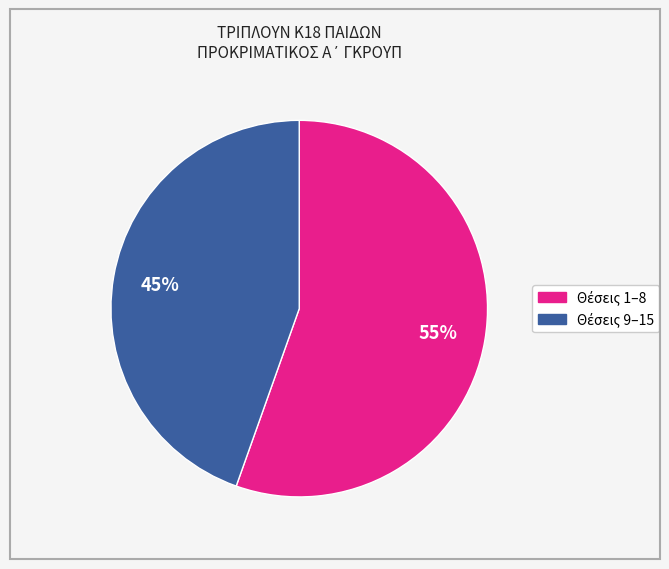

To the nearest percent, what is the average slice percentage?

50%